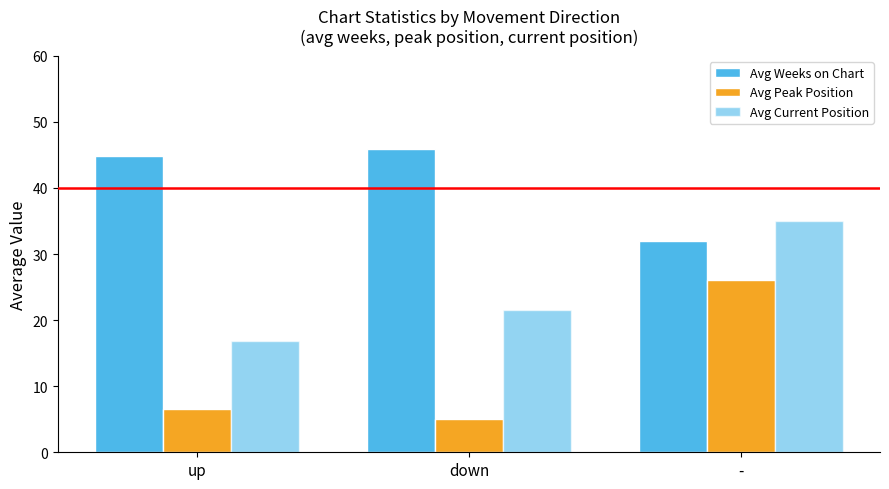

What is the lowest value of the Avg Peak Position series?

5.0